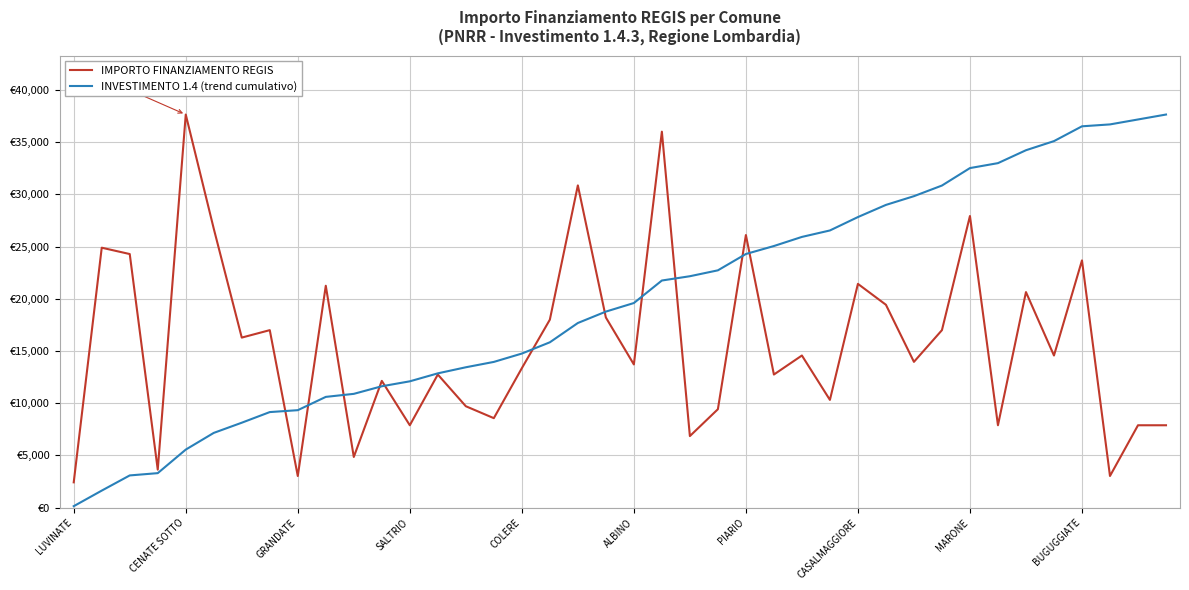

Is this an area chart (filled region under the line)?

No